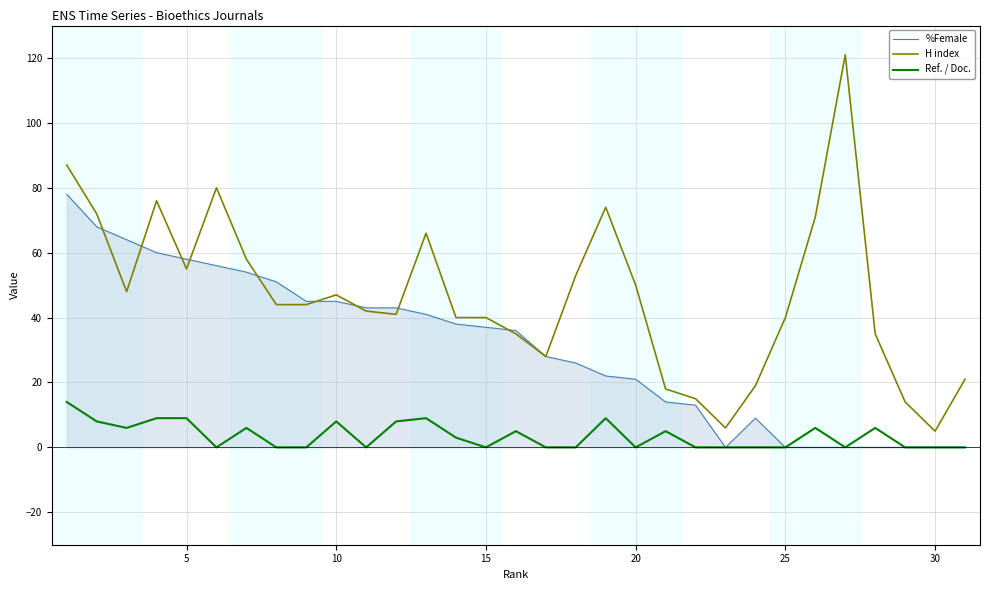

How many series are shown in this chart?

3